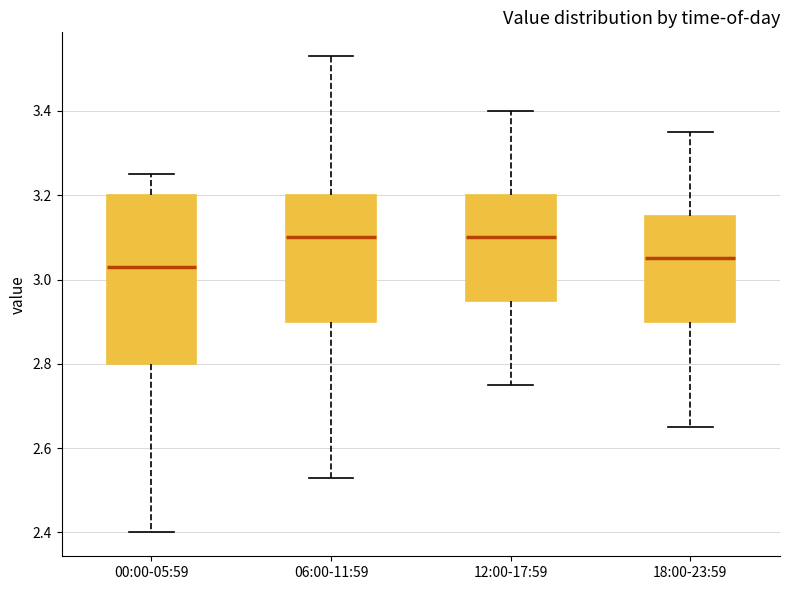

Reading left to right, transcribe this box plot: for each box, give where its median line is, the range the box spans, and where its two whiskers end, as read against the y-axis. The values are not printed on the chart, so give them approximately, as read against the axis.

00:00-05:59: median 3.04, box 2.80 to 3.20, whiskers 2.40 to 3.26
06:00-11:59: median 3.10, box 2.90 to 3.20, whiskers 2.54 to 3.54
12:00-17:59: median 3.10, box 2.96 to 3.20, whiskers 2.76 to 3.40
18:00-23:59: median 3.06, box 2.90 to 3.16, whiskers 2.66 to 3.36